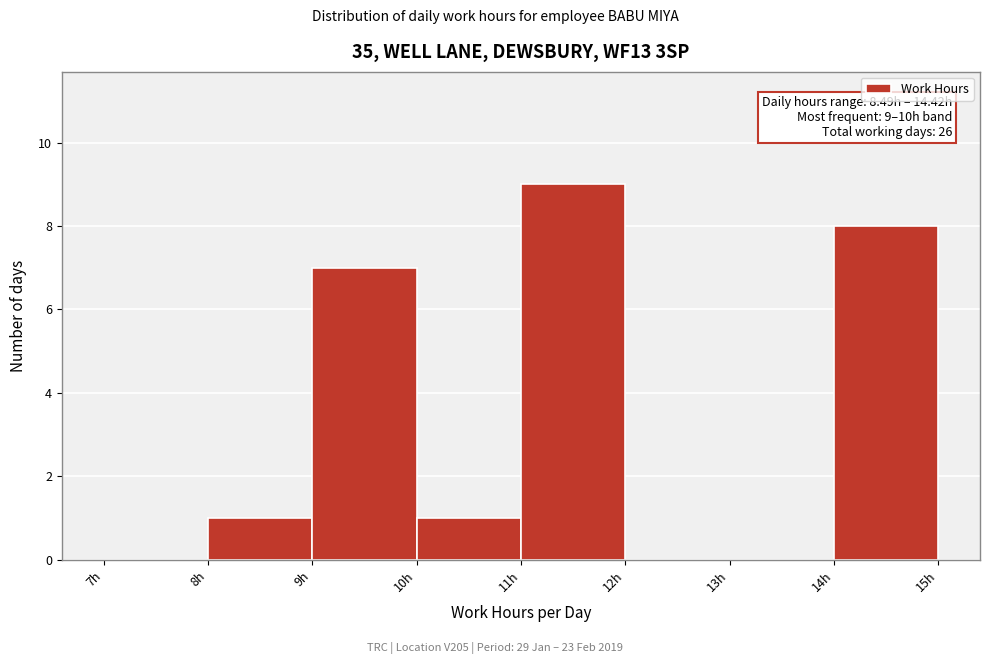

Which range on the x-axis has the tallest bar?

11 to 12